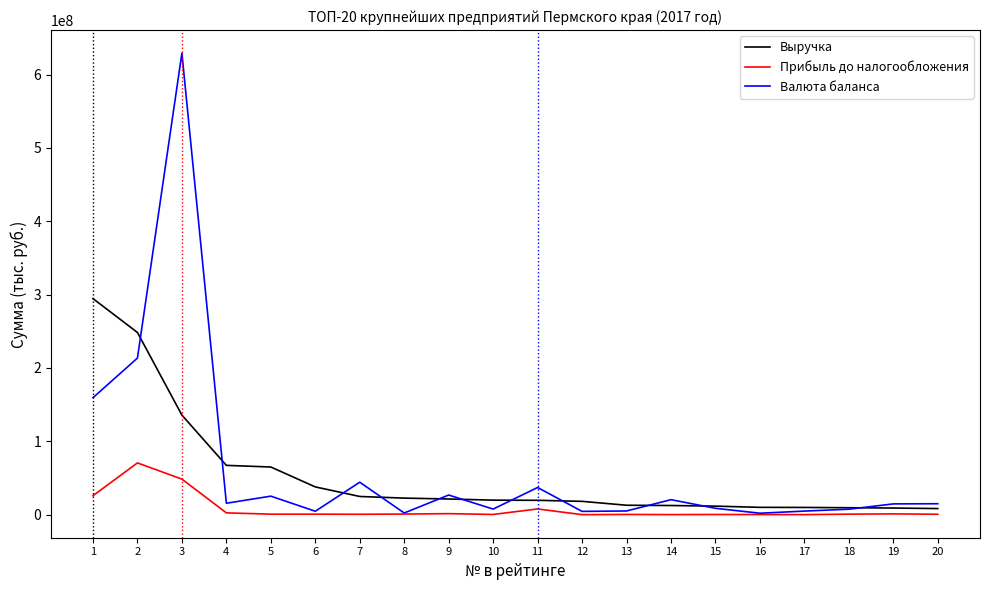

Is the value of Валюта баланса at 1 greater than the value of Выручка at 10?

Yes